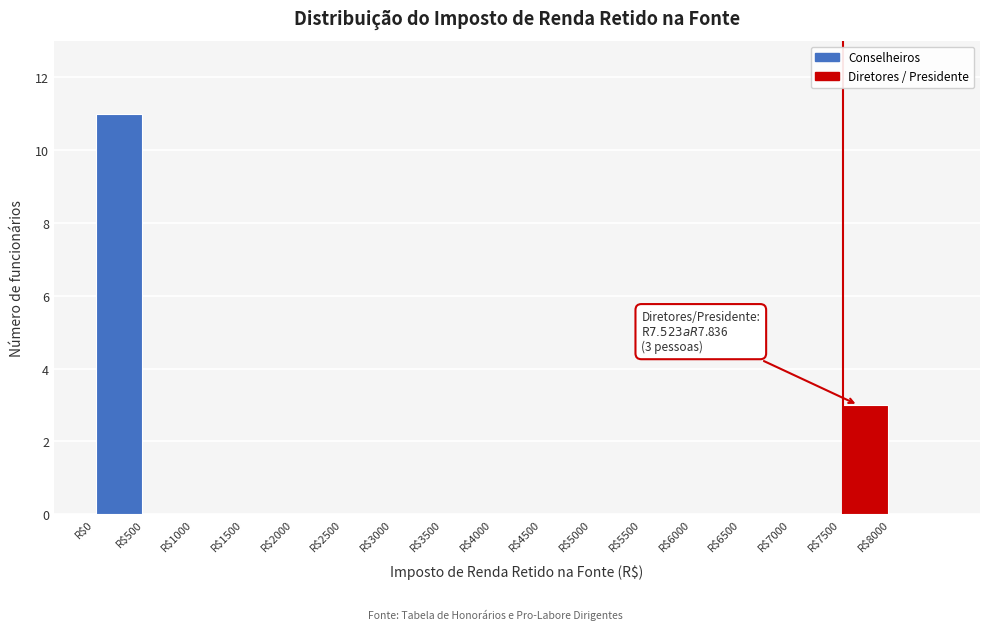

Over which range of the x-axis is the bar tallest?

0 to 500